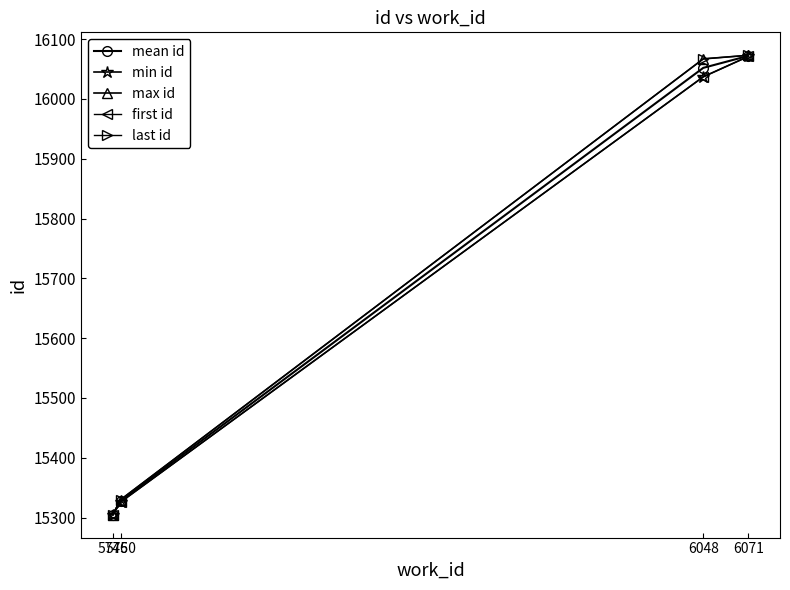

Does the chart have visible grid lines?

No